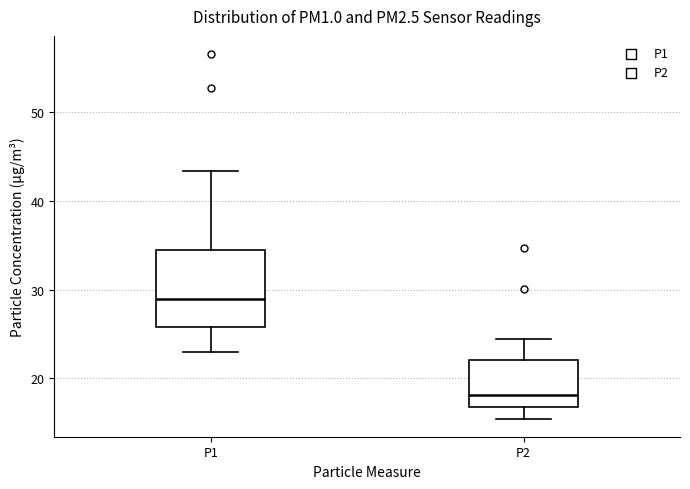

Reading left to right, transcribe this box plot: for each box, give where its median line is, the range the box spans, and where its two whiskers end, as read against the y-axis. The values are not printed on the chart, so give them approximately, as read against the axis.

P1: median 29, box 26 to 34, whiskers 23 to 43
P2: median 18, box 17 to 22, whiskers 15 to 24